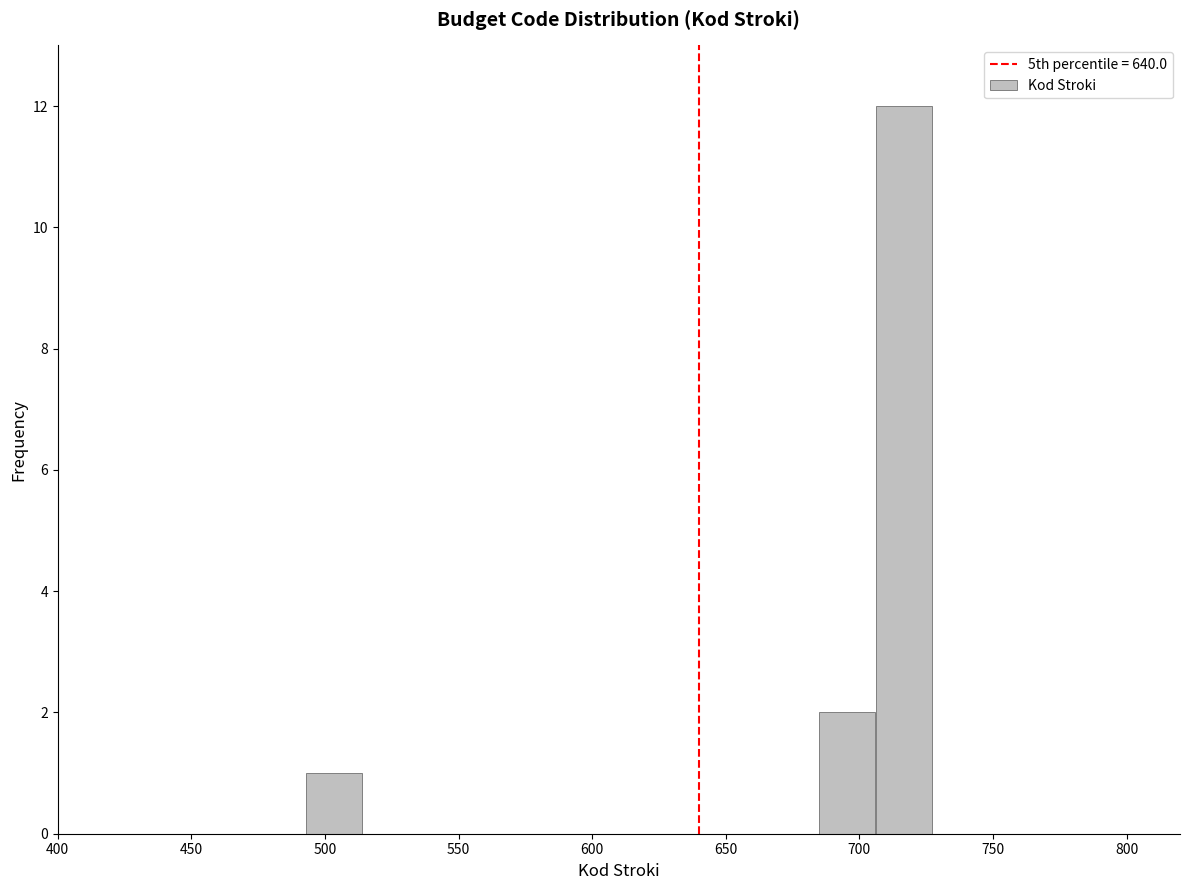

Over which range of the x-axis is the bar tallest?

705 to 725